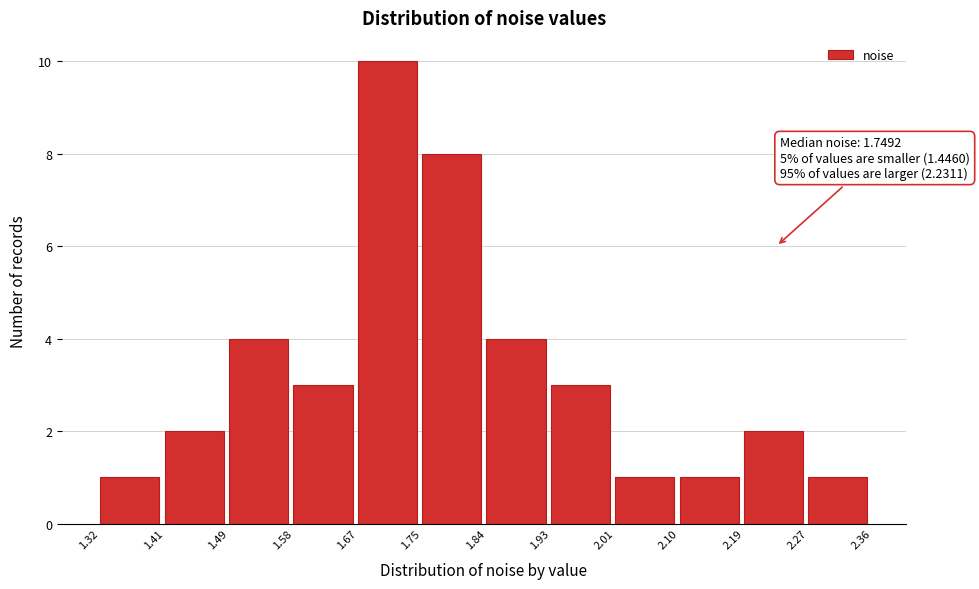

Over which range of the x-axis is the bar tallest?

1.67 to 1.75